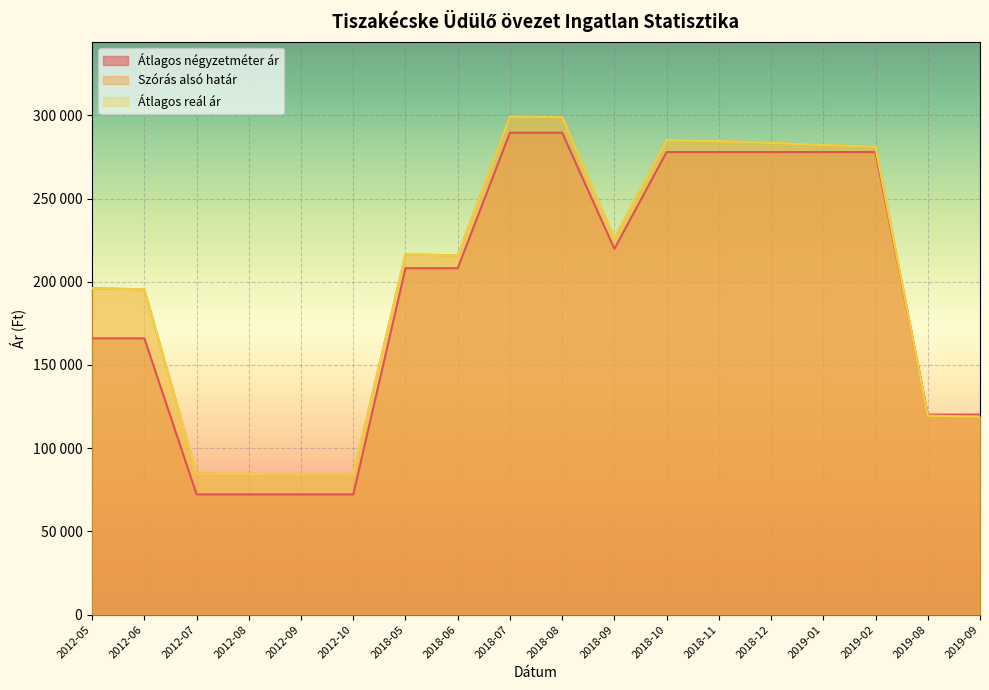

What is the sum of the Átlagos négyzetméter ár values at 2012-10 and 2019-01?

350128